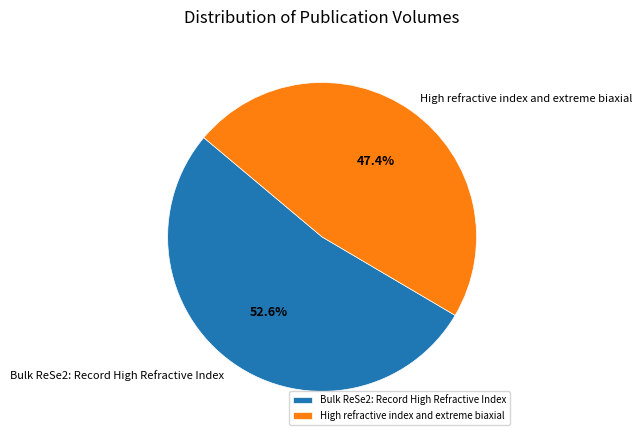

Count the number of slices in the pie.

2